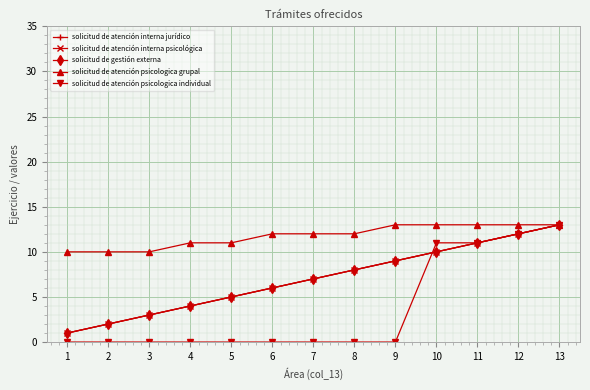

What is the total value across all series at 7?

33